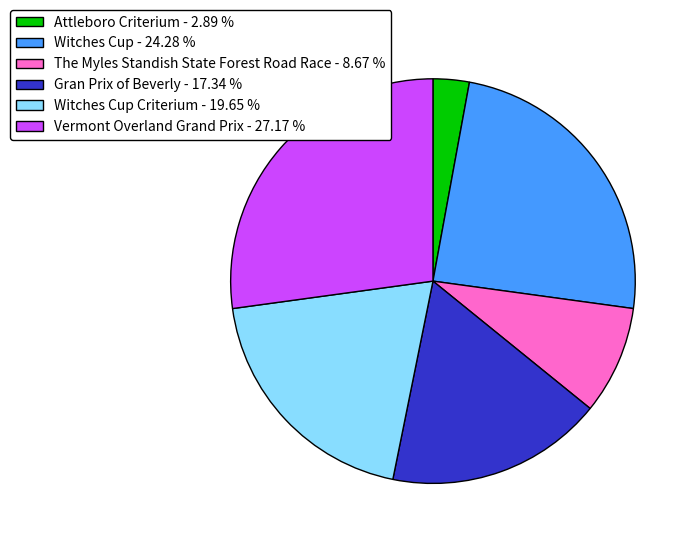

Which category has the biggest portion of the pie?

Vermont Overland Grand Prix - 27.17 %